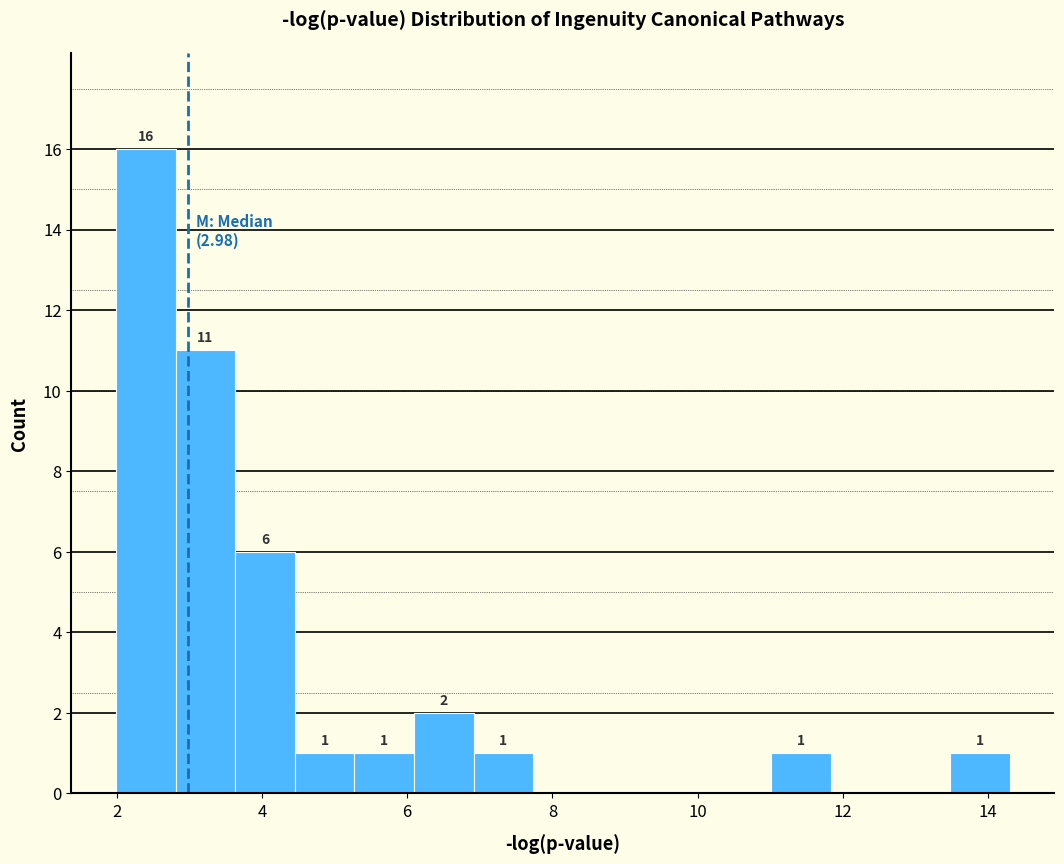

Which range on the x-axis has the tallest bar?

2.0 to 2.8